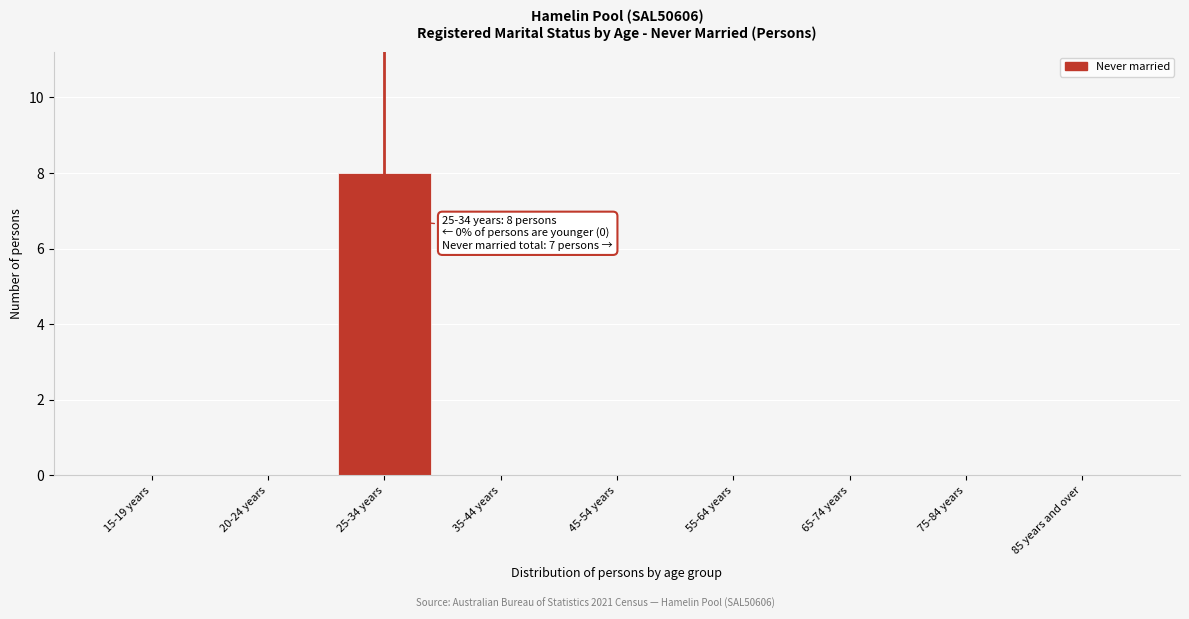

Reading left to right, what are all the values shown in this chart?

15-19 years=0	20-24 years=0	25-34 years=8	35-44 years=0	45-54 years=0	55-64 years=0	65-74 years=0	75-84 years=0	85 years and over=0